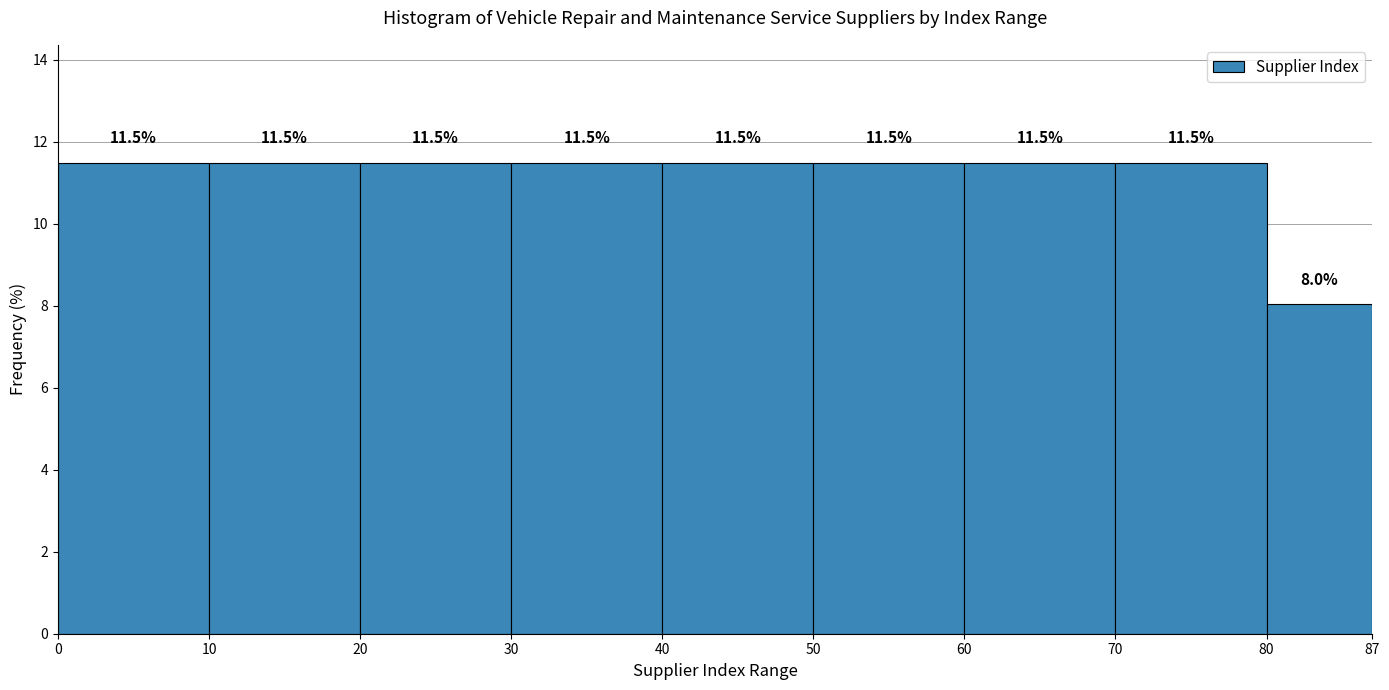

Reading left to right, transcribe this chart: for each bar, give the range it covers on the x-axis and its height.

0 to 10: 11.5
10 to 20: 11.5
20 to 30: 11.5
30 to 40: 11.5
40 to 50: 11.5
50 to 60: 11.5
60 to 70: 11.5
70 to 80: 11.5
80 to 87: 8.0